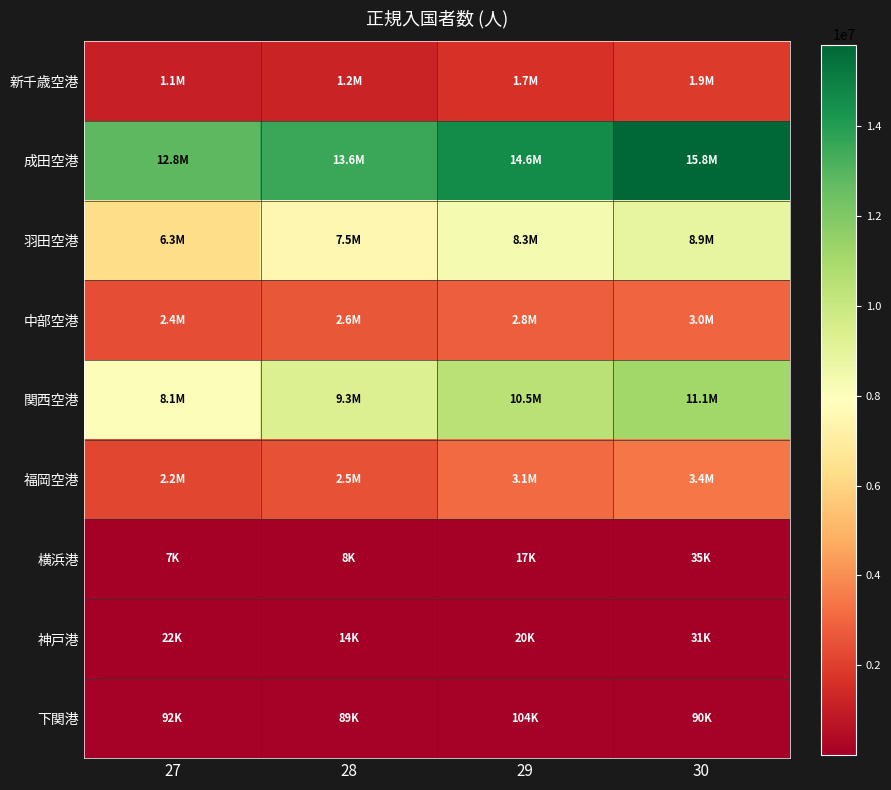

At how many categories does at least one series exceed 8091461?

4